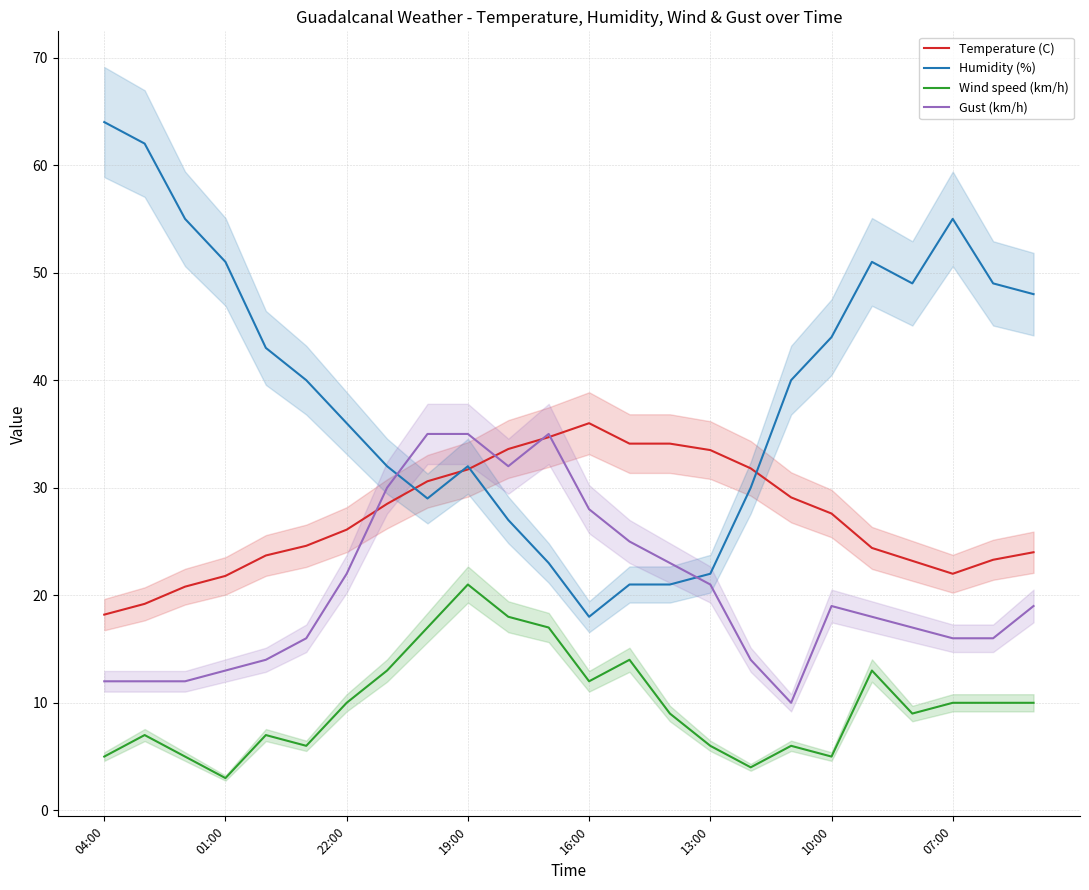

True or false: Wind speed (km/h) and Gust (km/h) cross at least once.

False